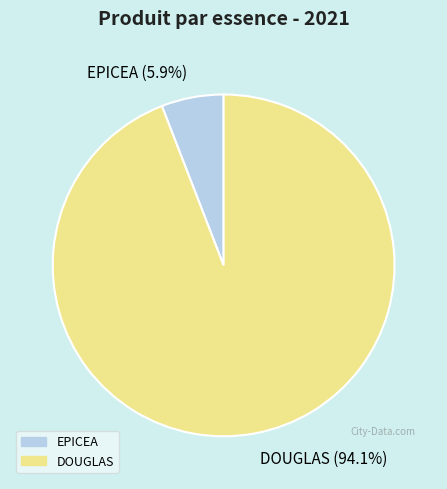

Count the number of slices in the pie.

2